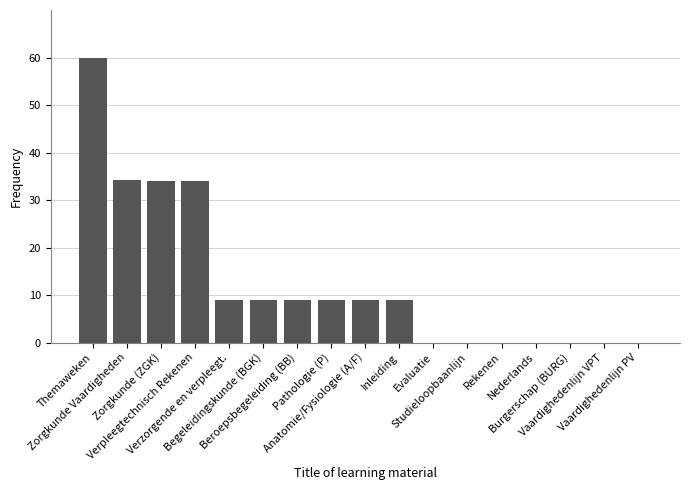

What is the sum of all values?

216.0